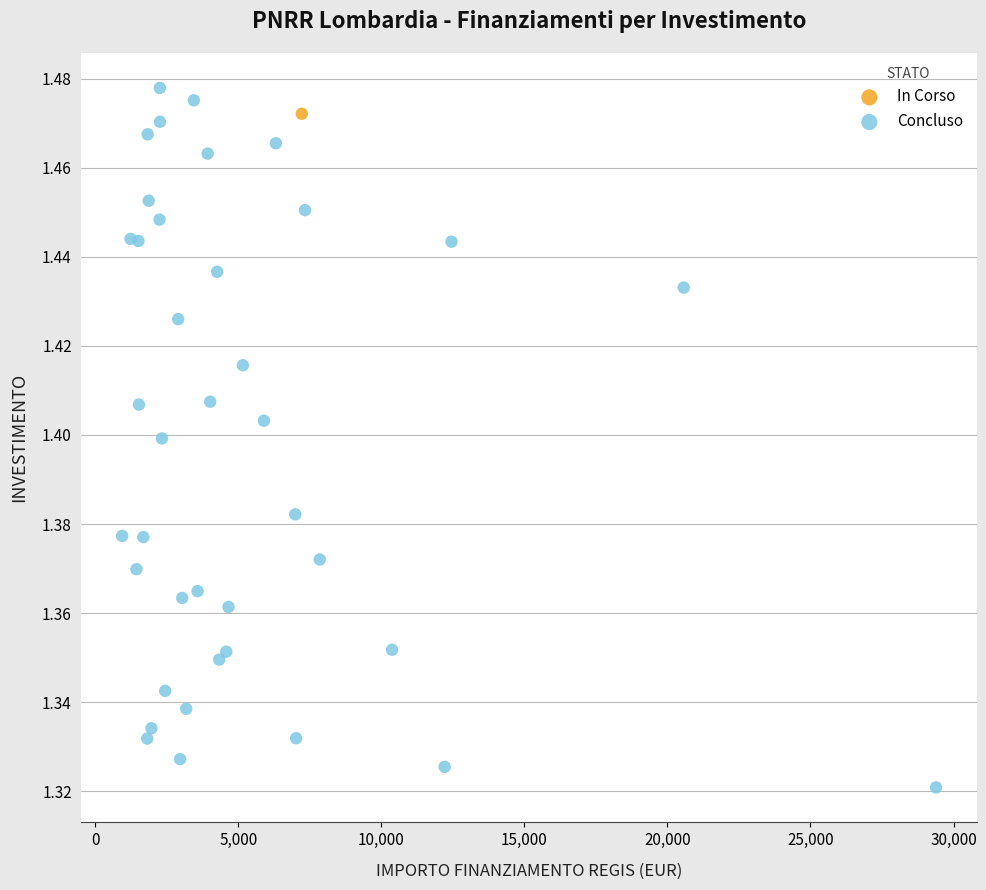

What are all the series names shown in the legend?

In Corso, Concluso